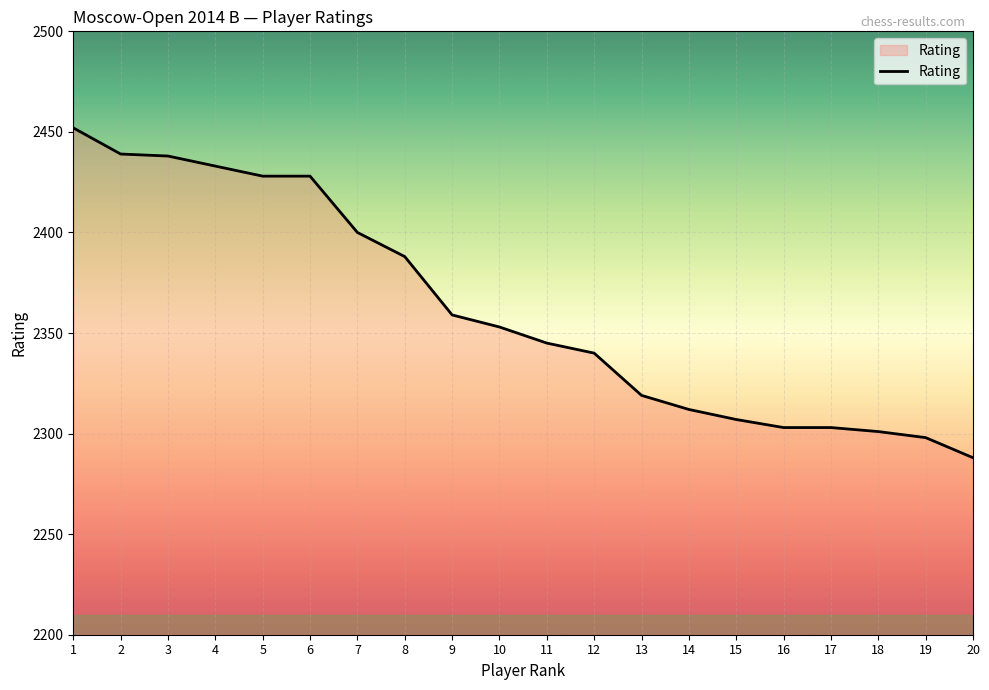

Which label corresponds to the smallest value in the chart?

20